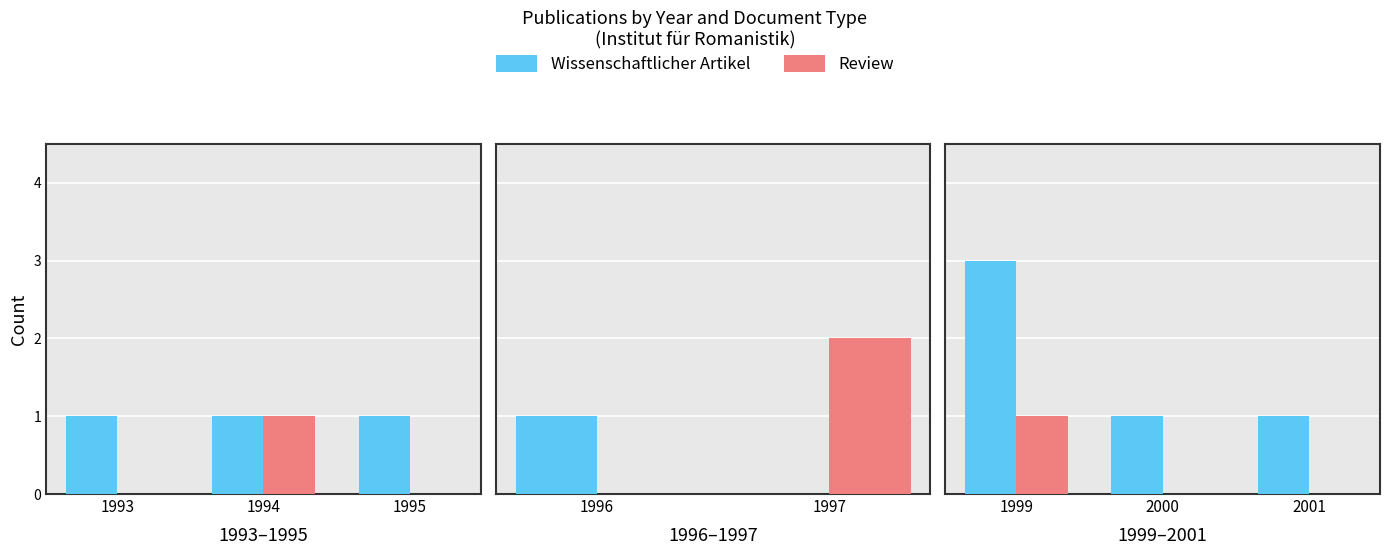

What is the value of the Wissenschaftlicher Artikel bar at the 3rd from the left?

1